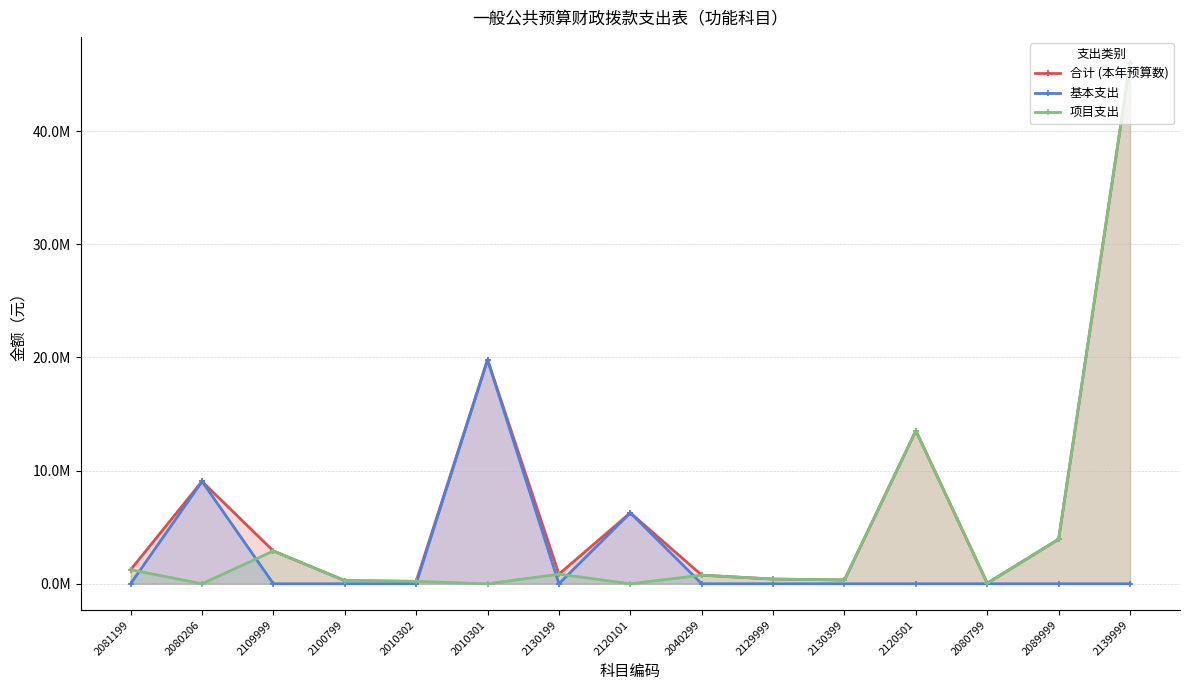

Which series changed the most between 2081199 and 2080206?

基本支出